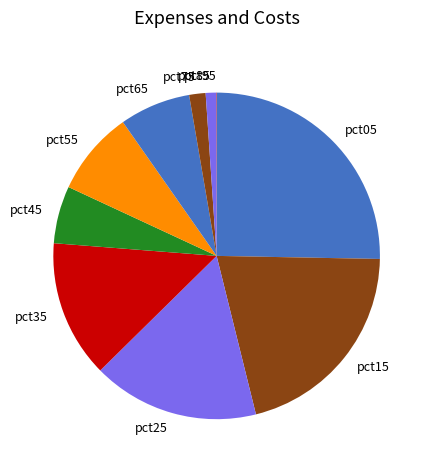

What is the largest slice in the pie chart?

pct05